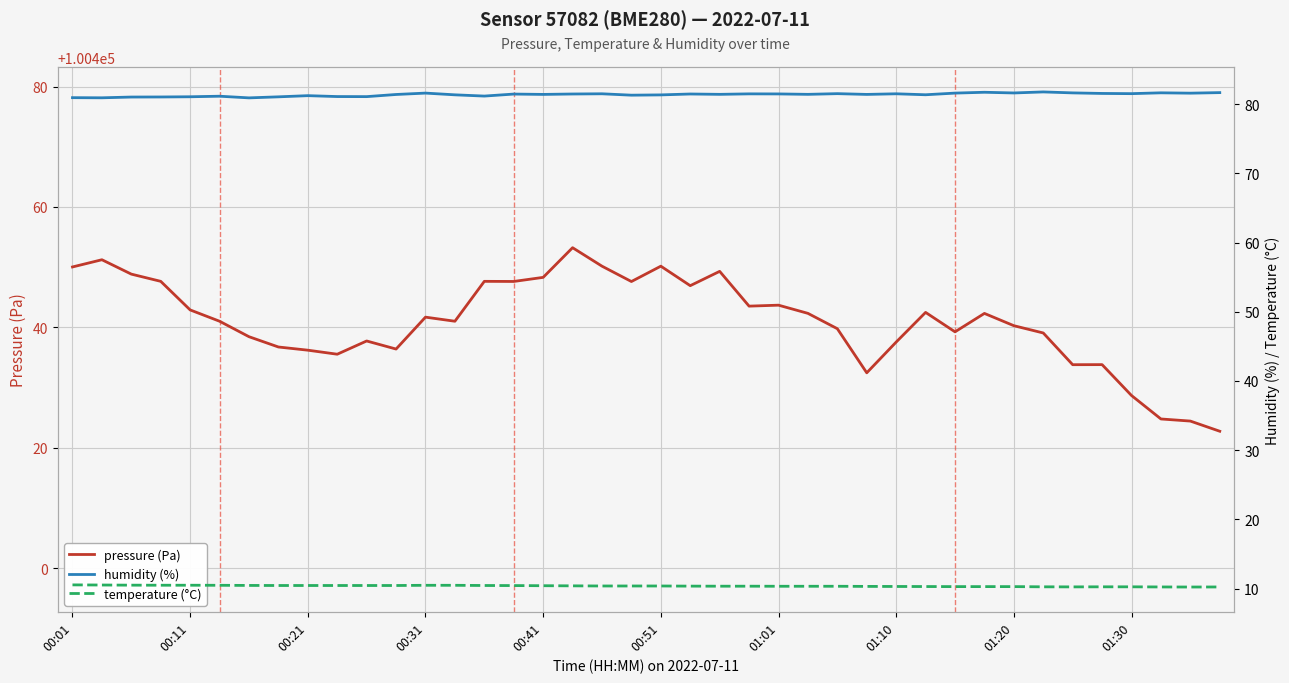

How many data points does each series have?

40